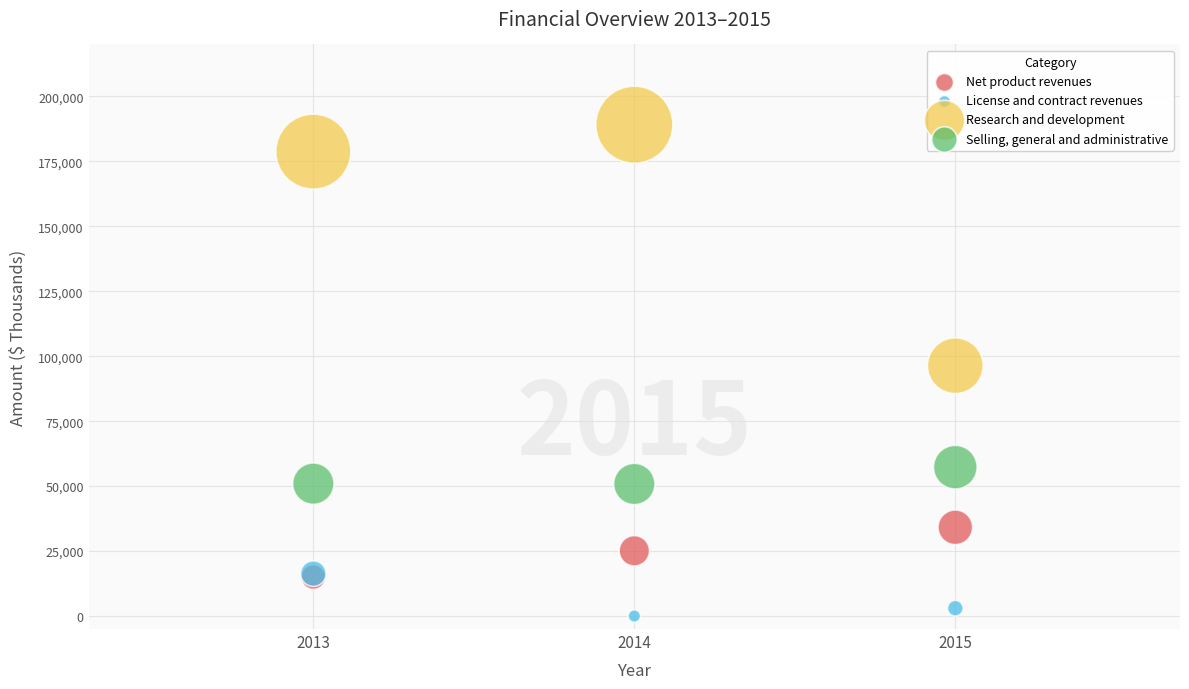

What are all the series names shown in the legend?

Net product revenues, License and contract revenues, Research and development, Selling, general and administrative